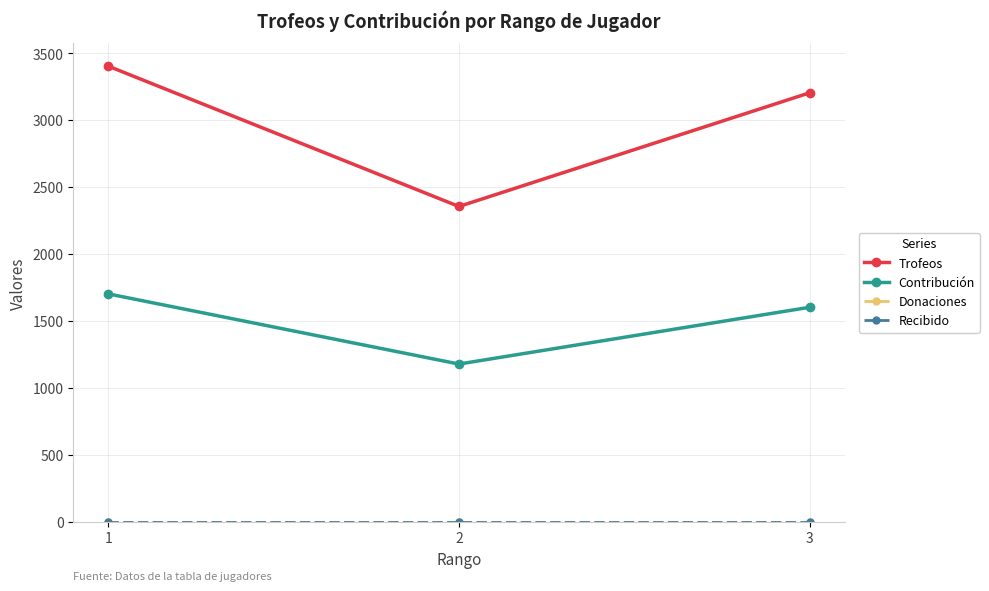

What is the spread (max minus min) of values at 3?

3203